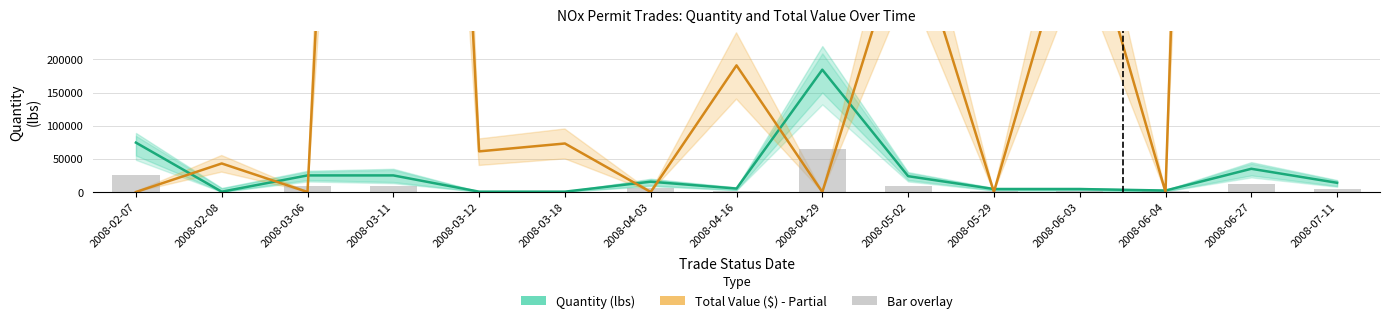

How many data points in Total Value ($) are above 61250?

7